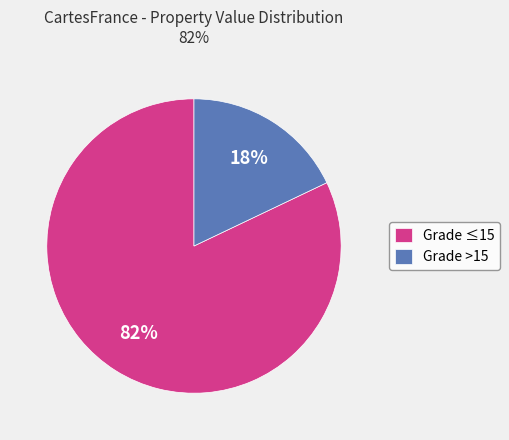

Count the number of slices in the pie.

2